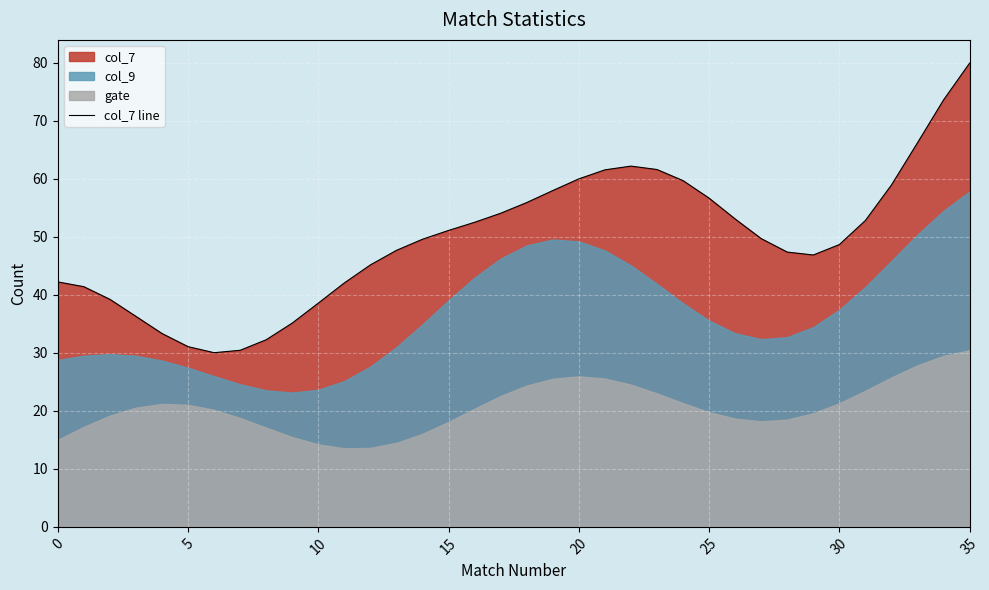

The value of col_7 line at 20 is 60.0. True or false?

True